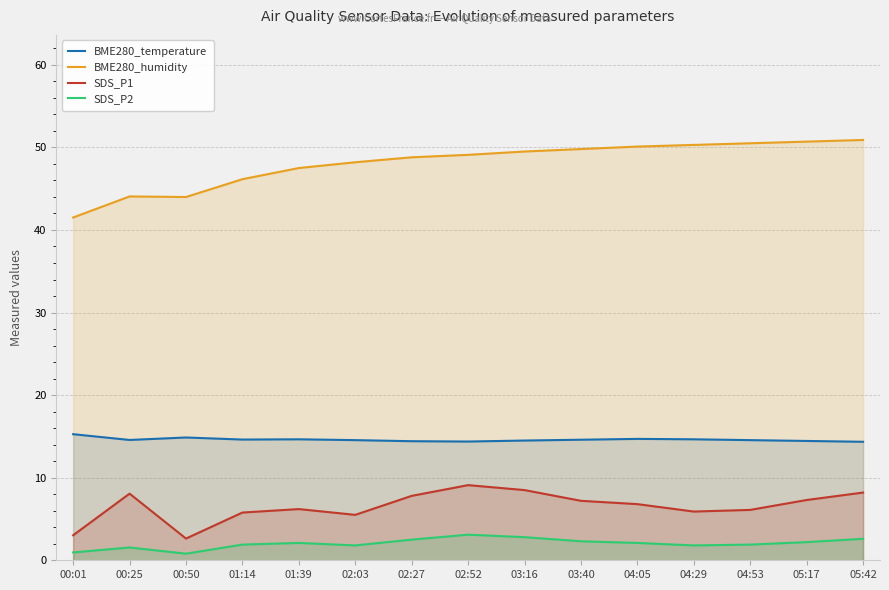

The SDS_P1 series shows 3.8 at 03:16. True or false?

False